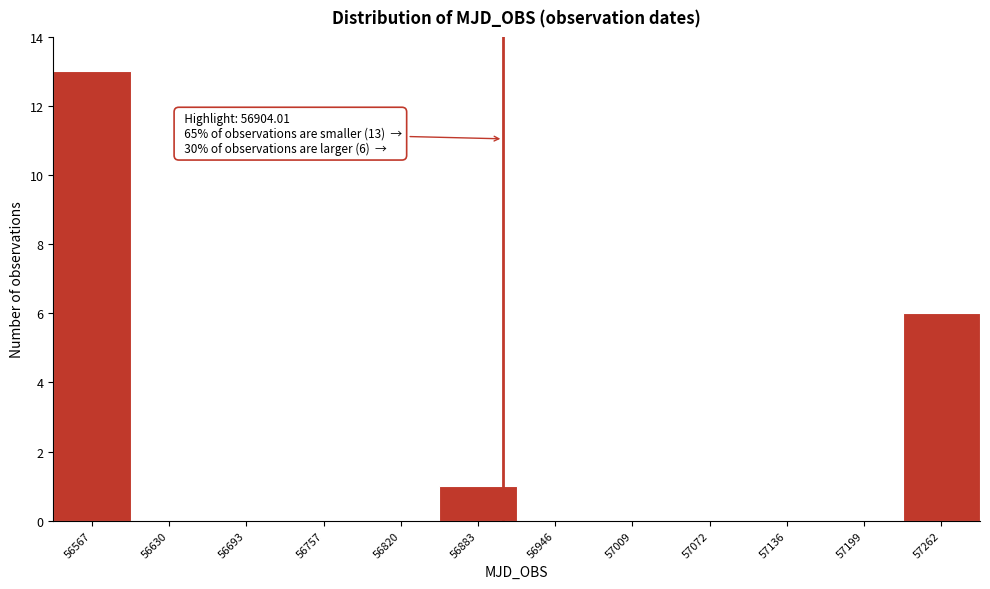

Which range on the x-axis has the tallest bar?

56540 to 56600